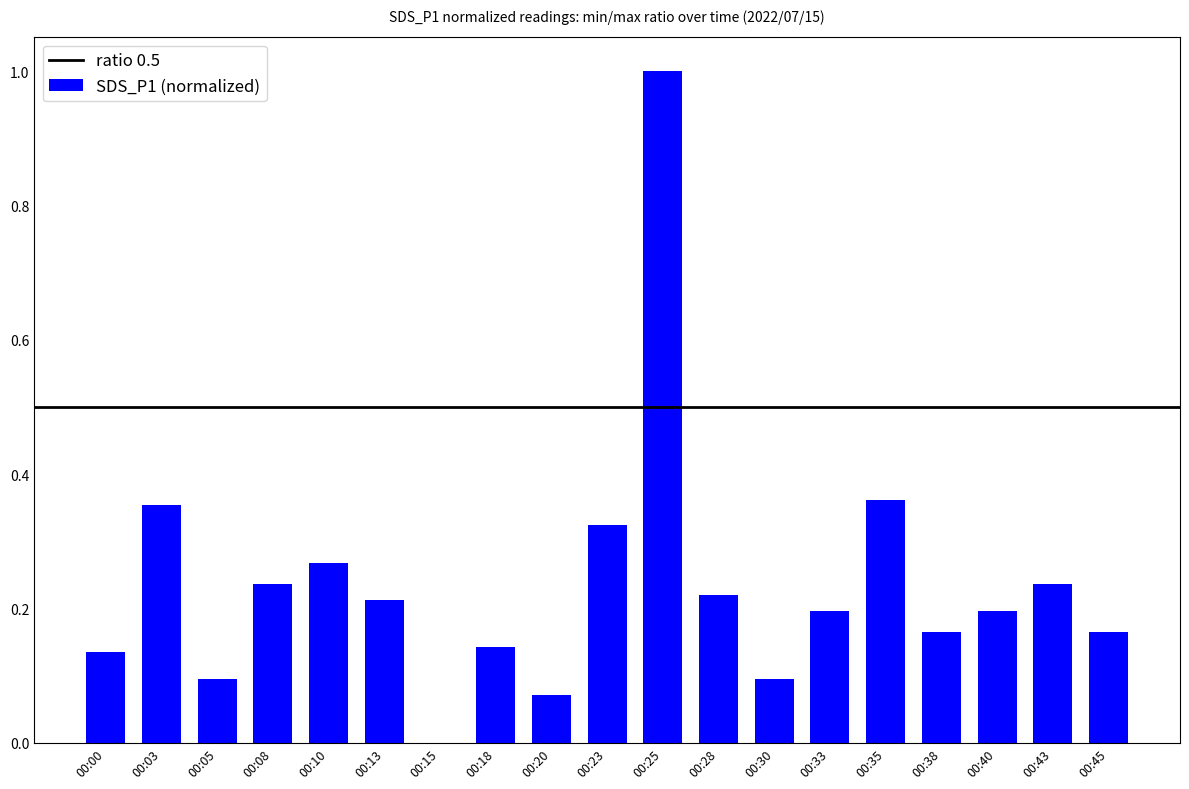

Which label corresponds to the largest value in the chart?

00:25